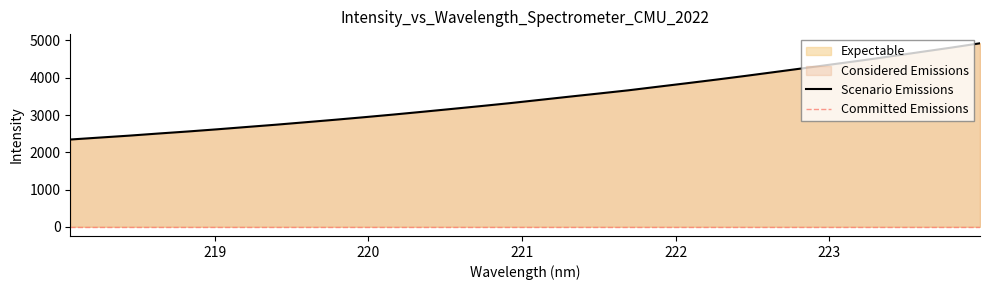

What is the greatest value displayed?

4925.0